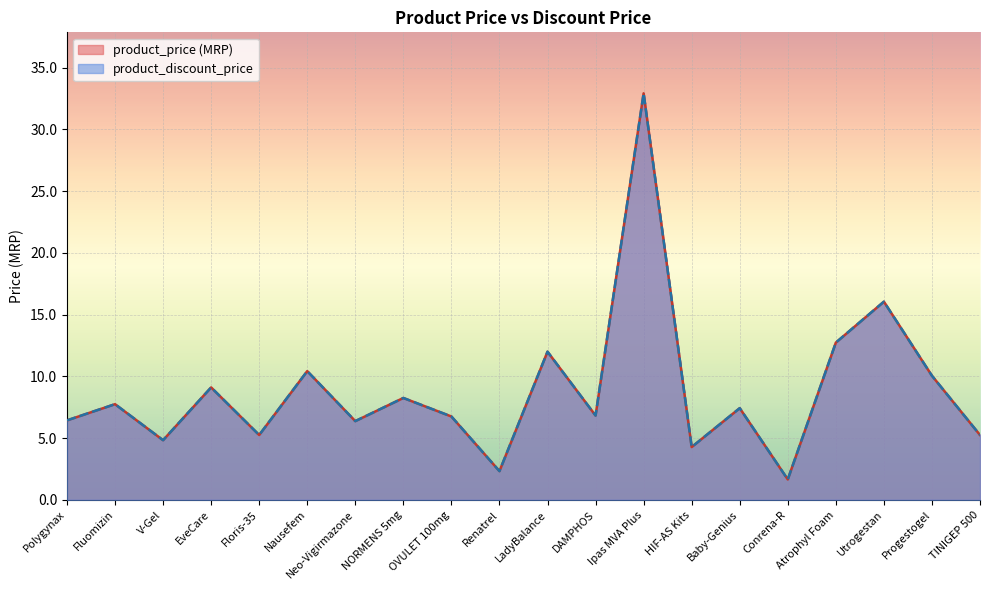

What are all the series names shown in the legend?

product_price (MRP), product_discount_price